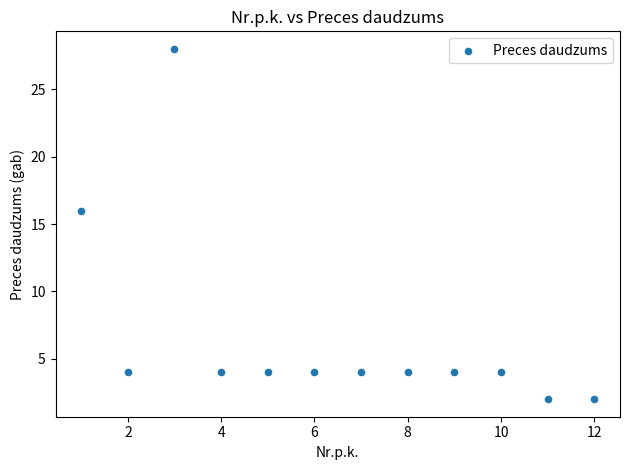

What is the average Y value?

7